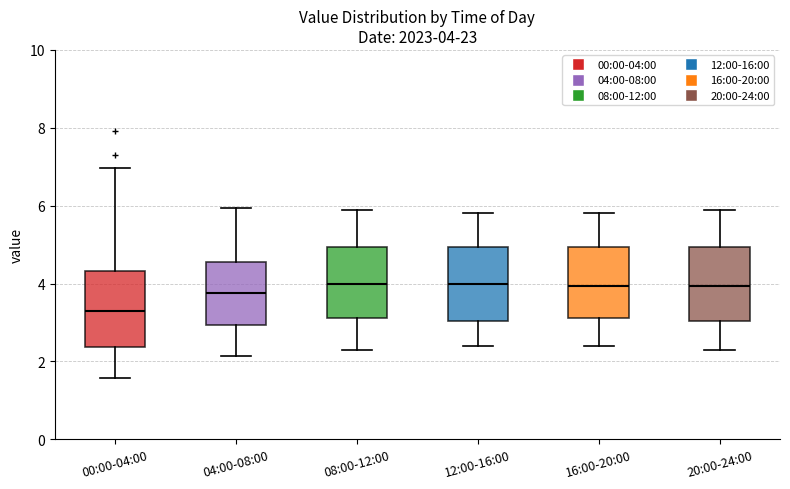

Which box's median line is the lowest?

00:00-04:00